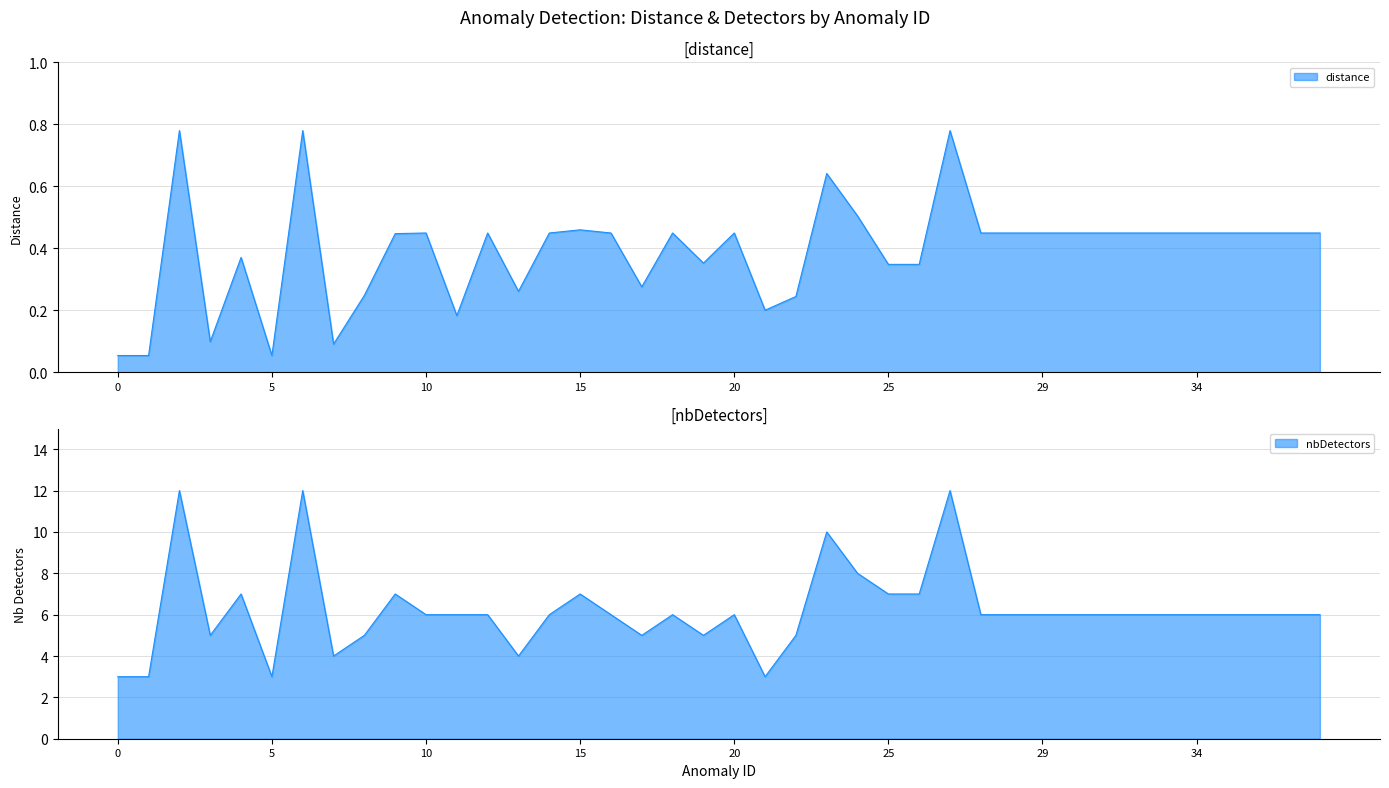

What is the total value across all series at 10?

6.4